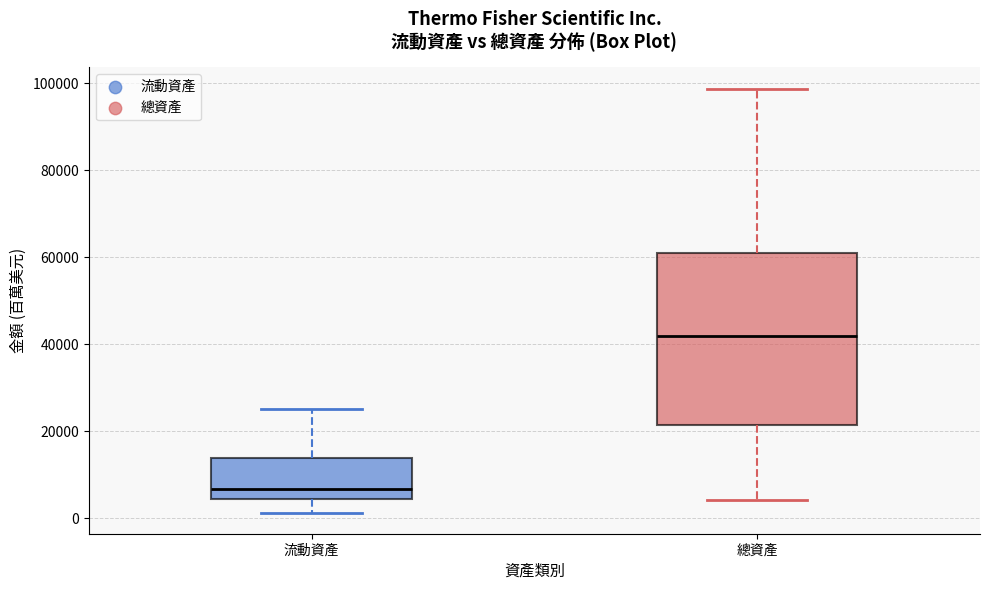

Where does the median line of the box for 總資產 sit on the y-axis? The values are not printed on the chart, so give them approximately, as read against the axis.

42000